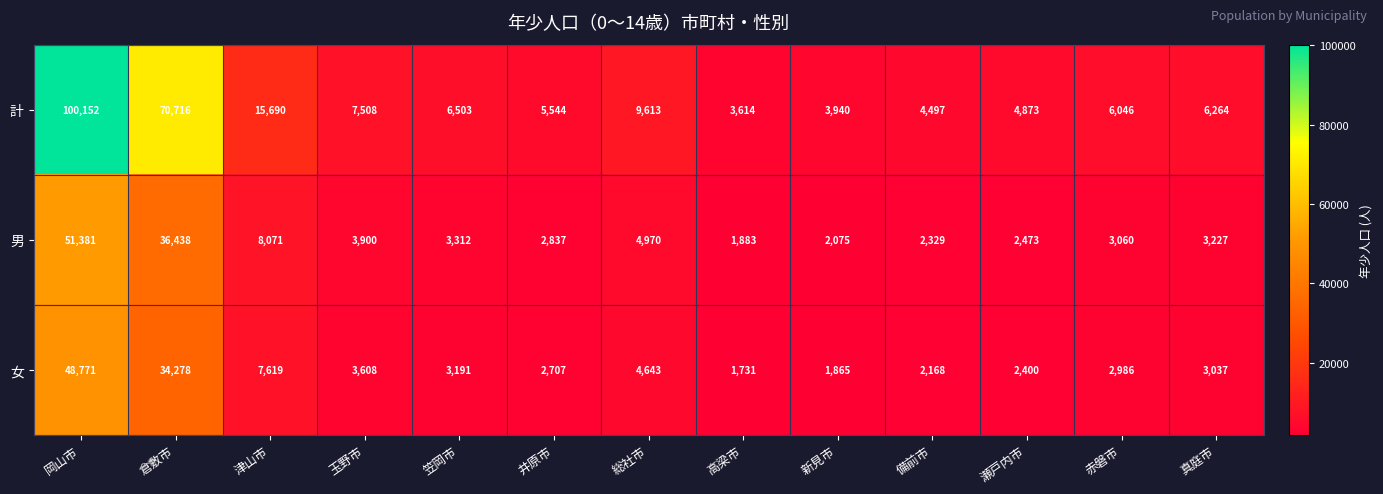

What is the sum of the 男 values at 備前市 and 津山市?

10400